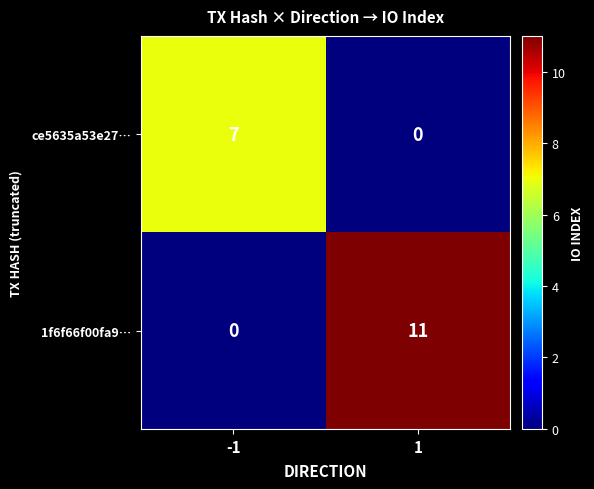

What is the spread (max minus min) of values at -1?

7